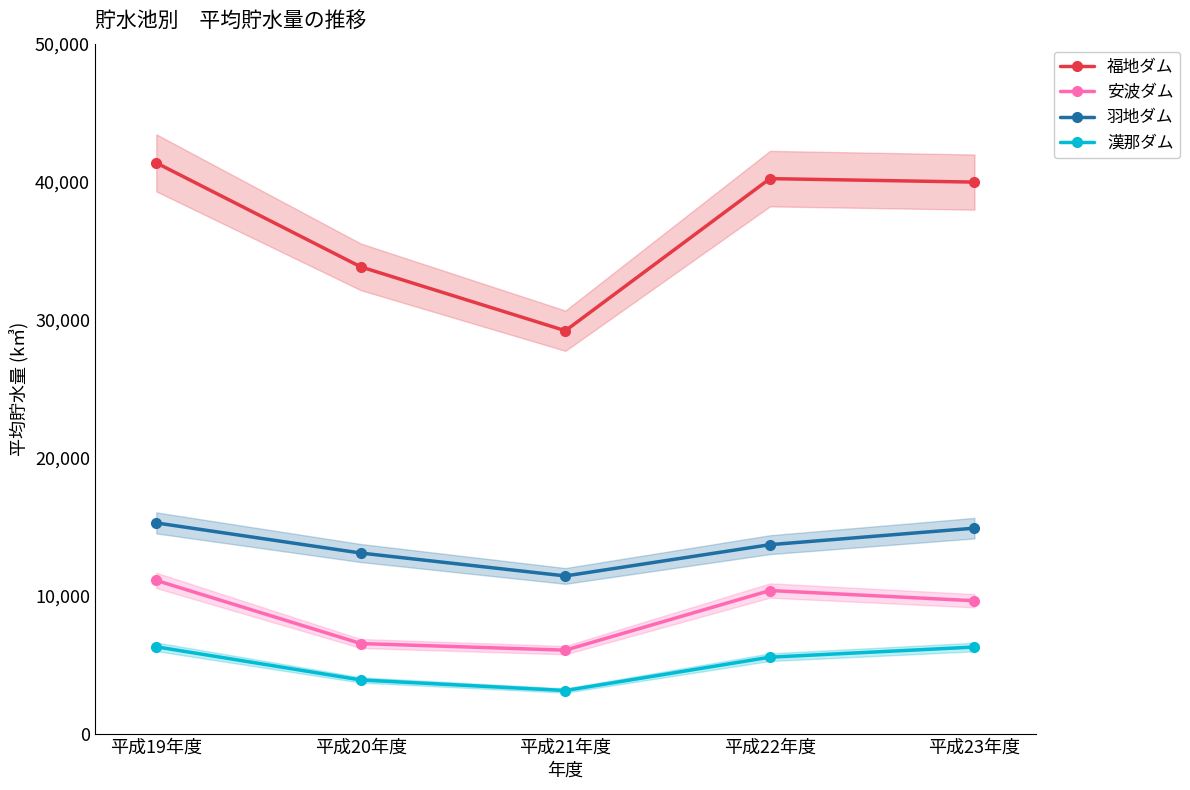

How many interior local peaks does the 福地ダム series have?

1